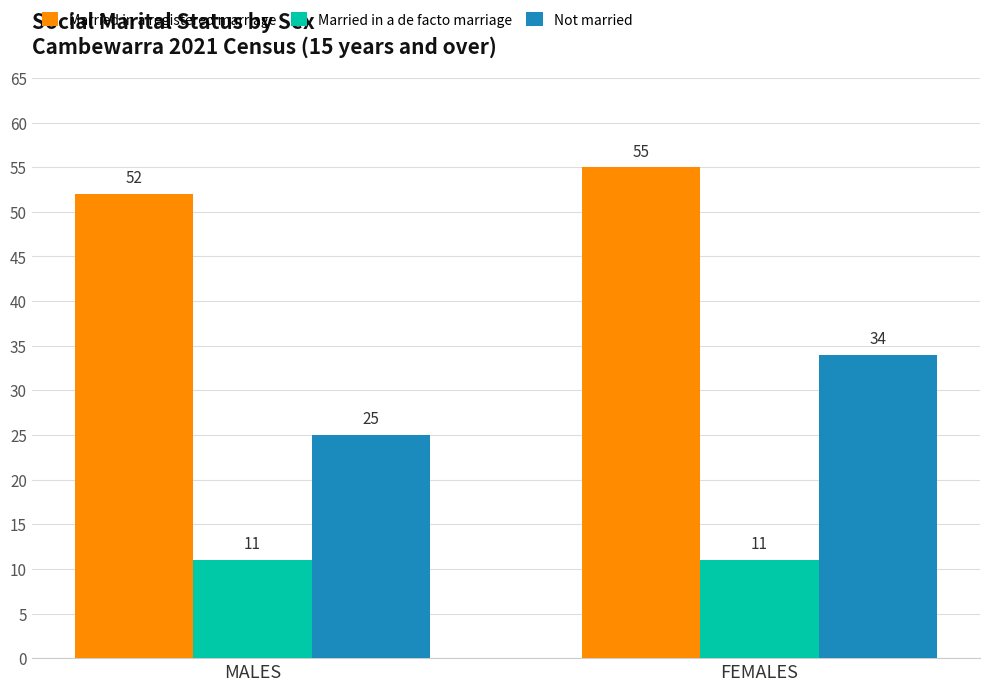

Reading left to right, what are all the values shown in this chart?

Married in a registered marriage: 52	55
Married in a de facto marriage: 11	11
Not married: 25	34